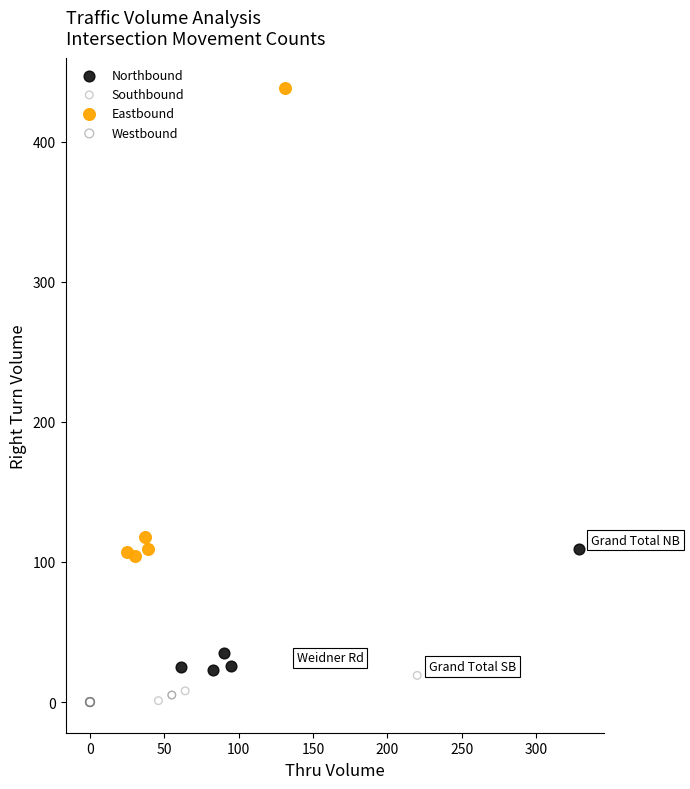

Which series contains the highest Y value?

Eastbound